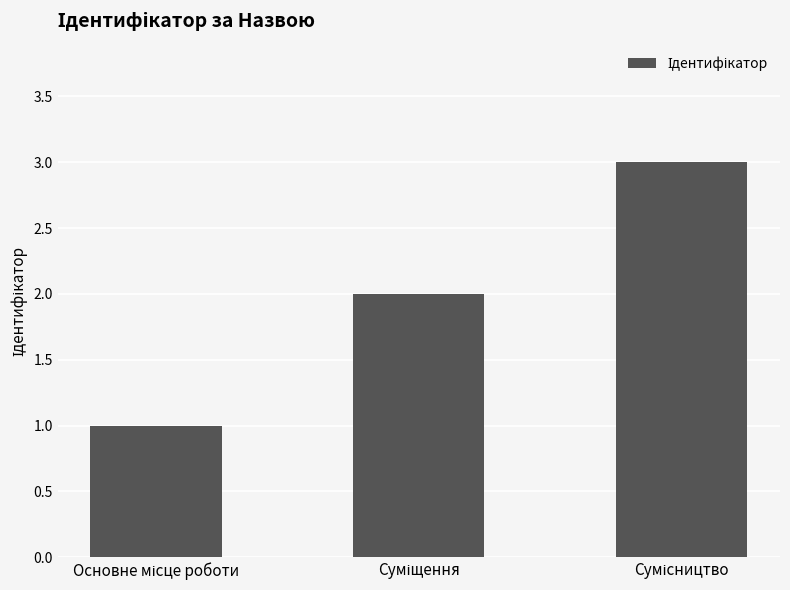

What is the value of the 2nd bar from the left?

2